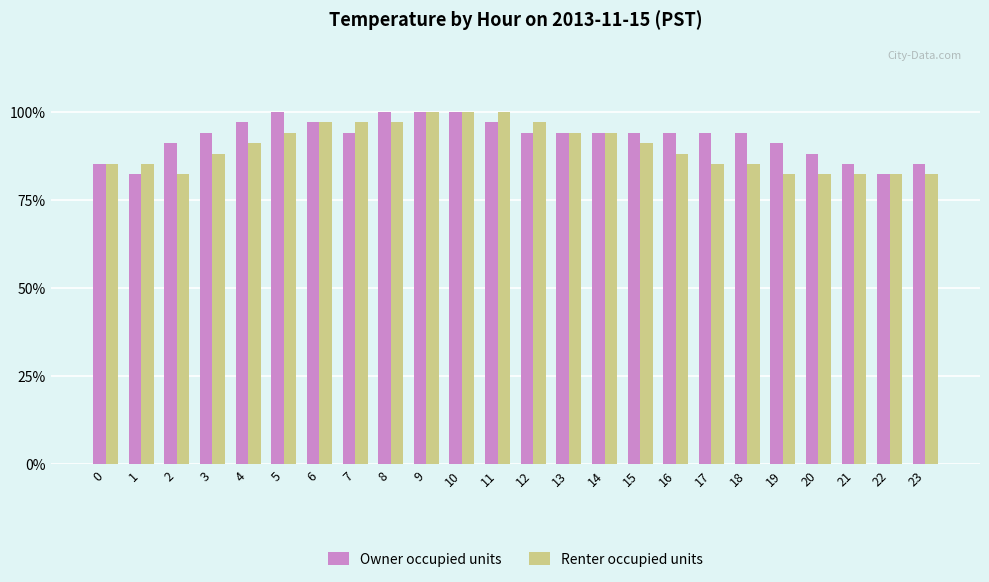

Is the value of Renter occupied units at 16 greater than the value of Owner occupied units at 3?

No